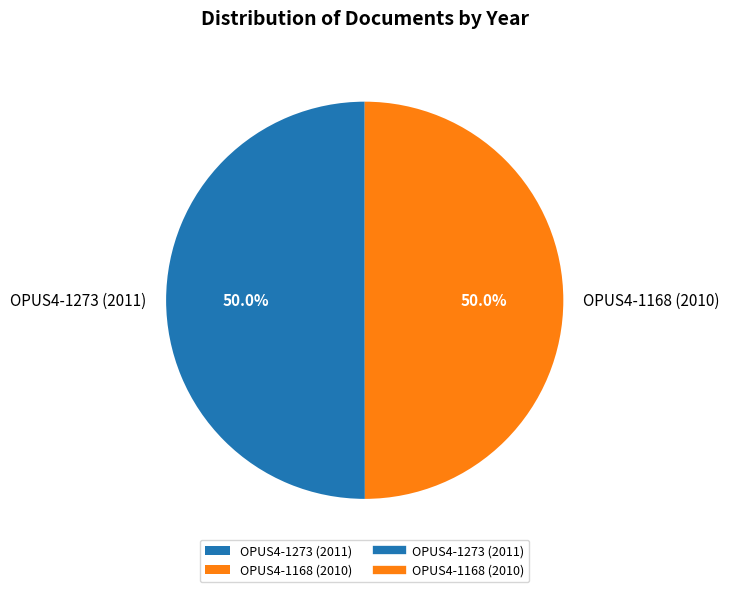

What percentage is NOT represented by OPUS4-1273 (2011)?

50.0%